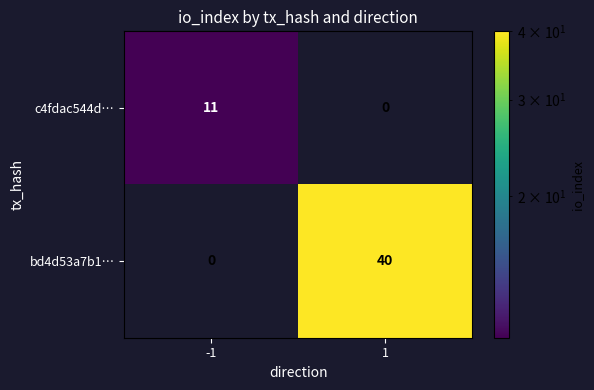

The value of c4fdac544d… at -1 is 11. True or false?

True